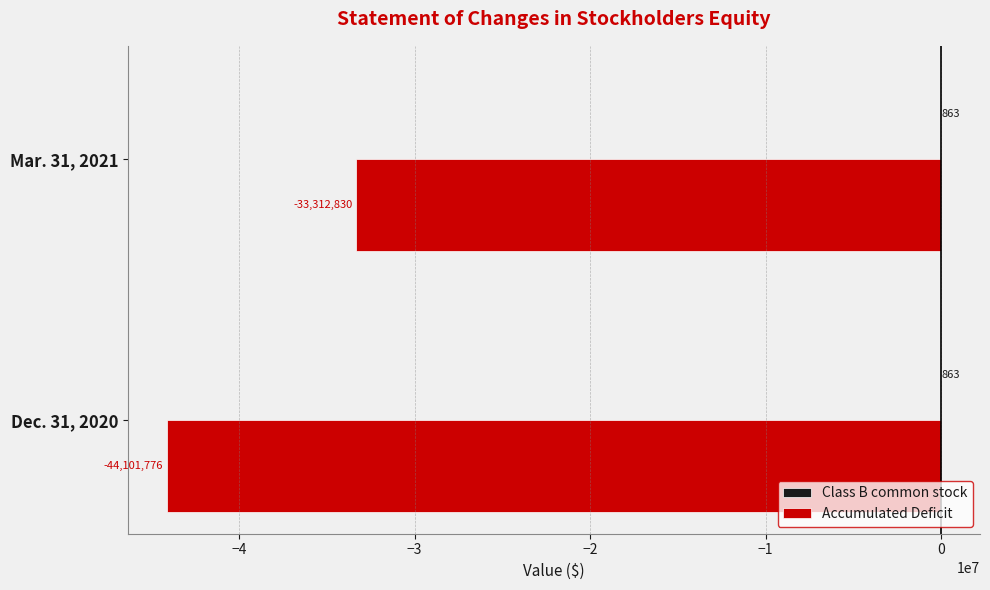

What is the maximum value for Accumulated Deficit?

-33312830